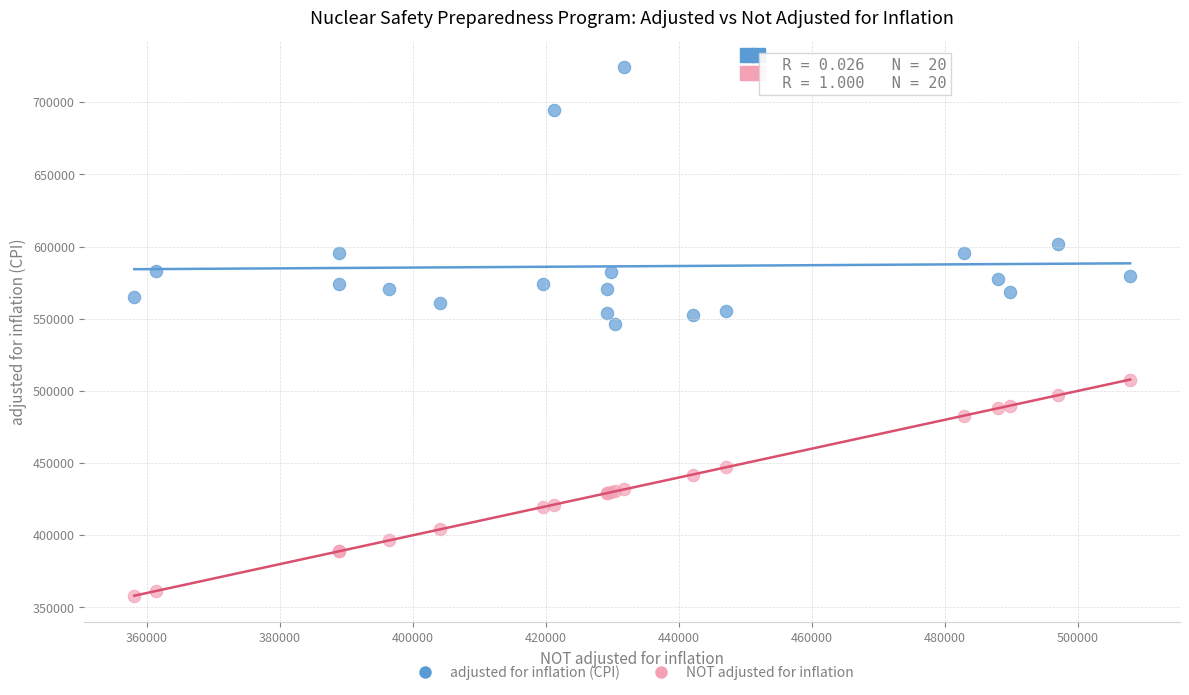

In the adjusted for inflation (CPI) series, what Y value is closest to 635491?

601754